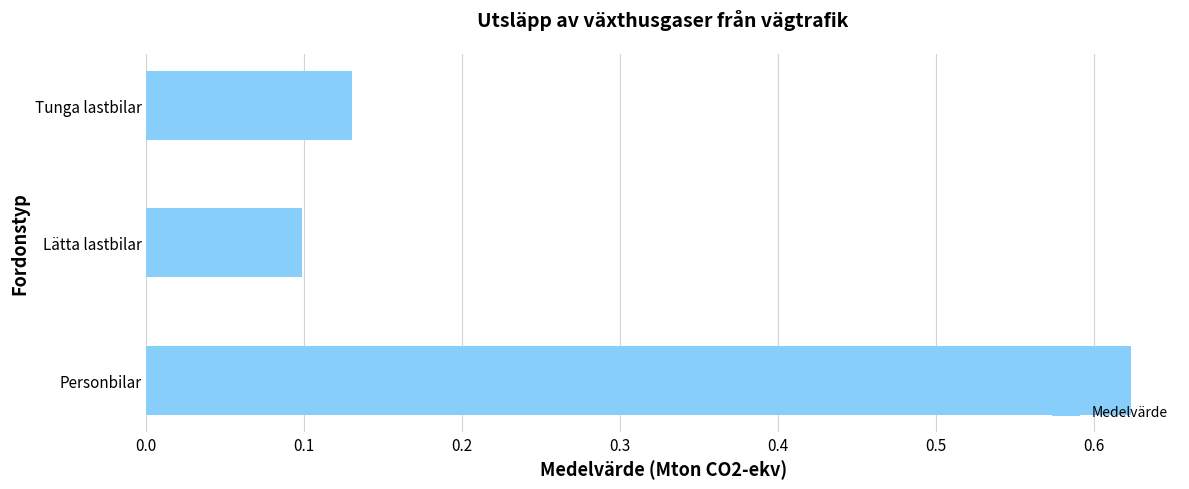

List the labels in order of value, smallest first.

Lätta lastbilar, Tunga lastbilar, Personbilar